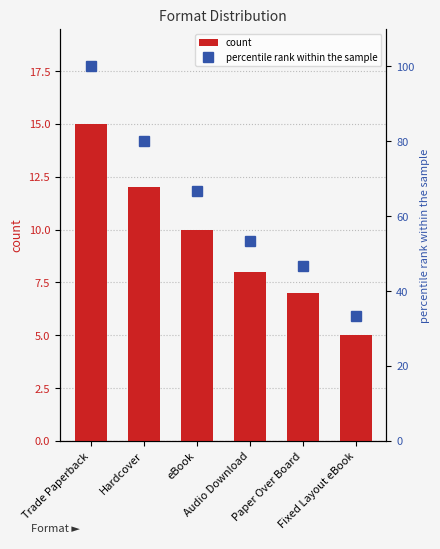

How many data points in count are above 10?

2